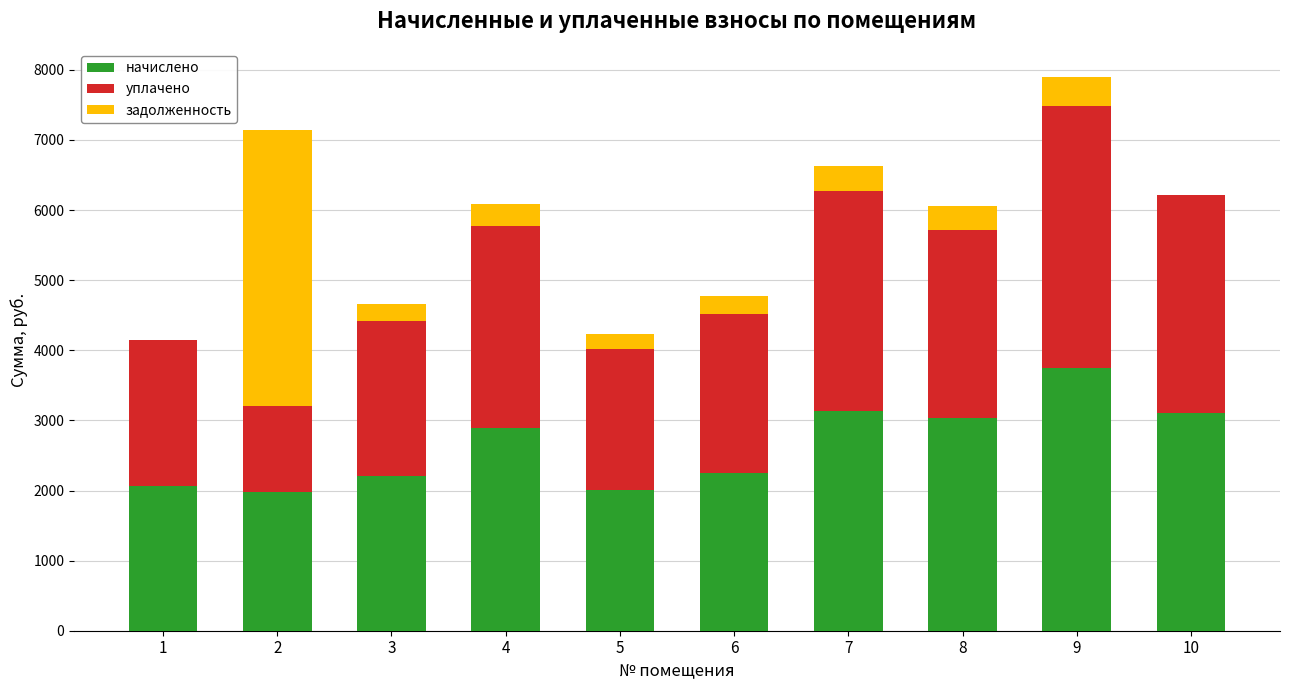

At which category is the sum across all series the highest?

9